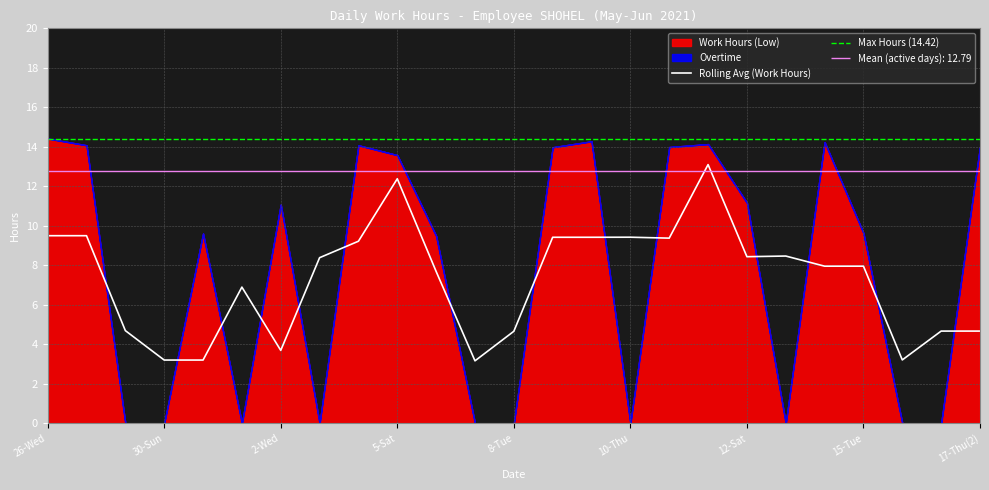

Reading left to right, extract all data points from this chart.

9.5	9.5	4.7	3.2	3.2	6.9	3.7	8.4	9.2	12.4	7.7	3.2	4.7	9.4	9.4	9.4	9.4	13.1	8.4	8.5	8.0	8.0	3.2	4.7	4.7